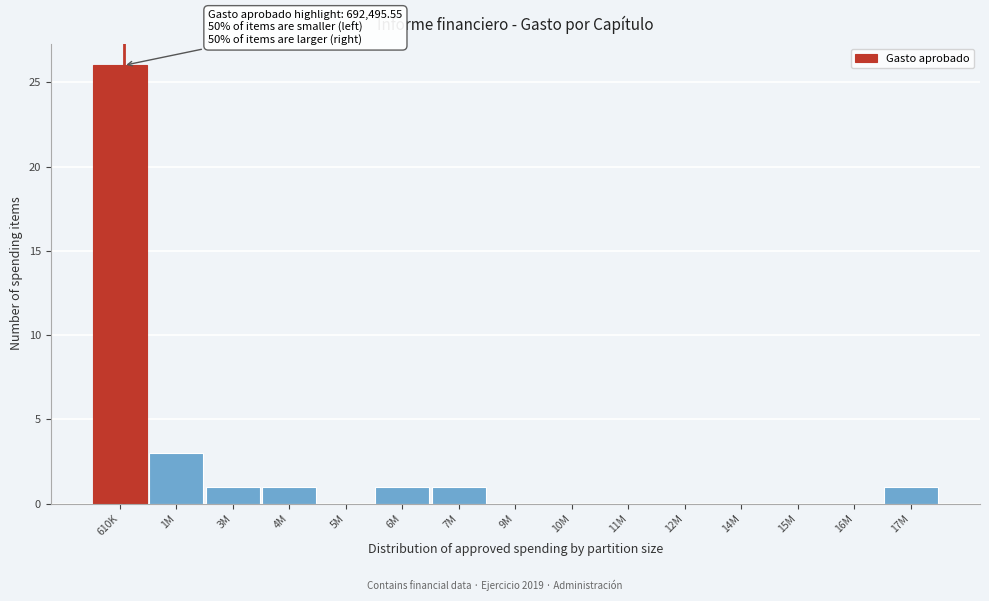

Reading left to right, transcribe all the data shown in this chart.

610K=26	1M=3	3M=1	4M=1	5M=0	6M=1	7M=1	9M=0	10M=0	11M=0	12M=0	14M=0	15M=0	16M=0	17M=1